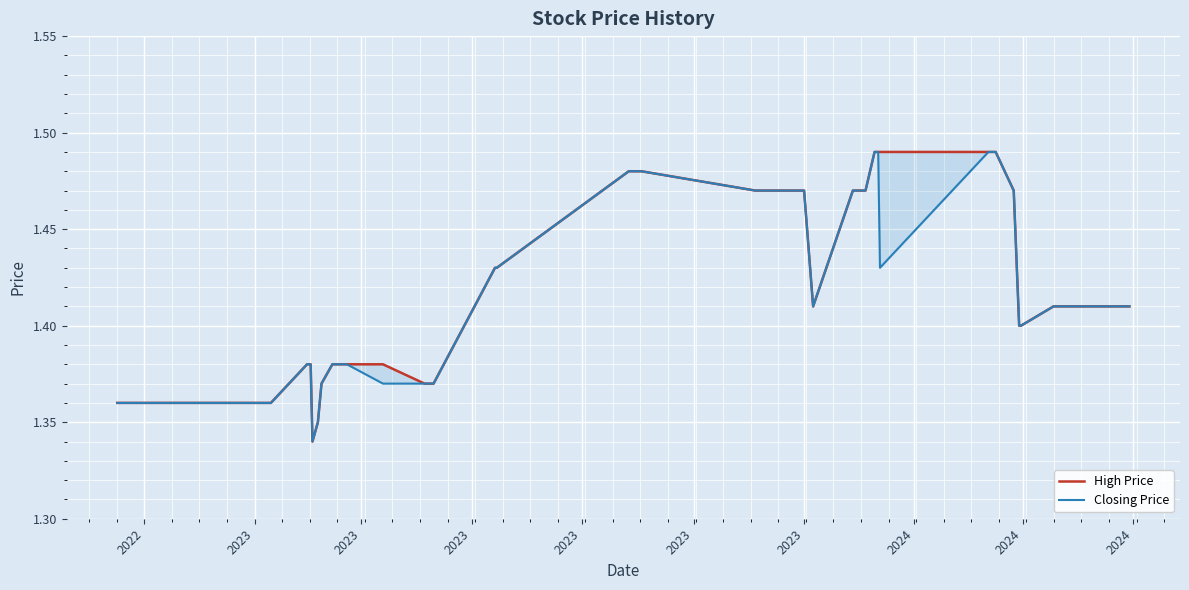

Count the number of data series in this chart.

2